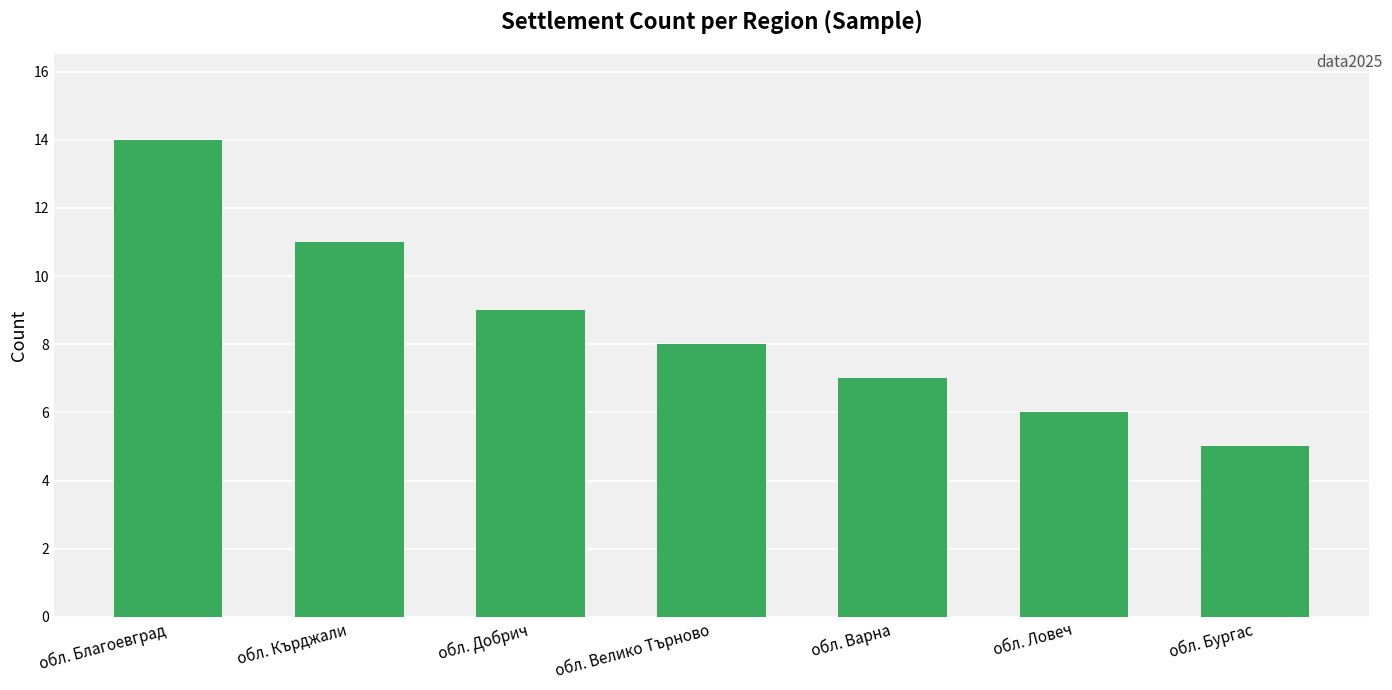

True or false: the data shows 5 at обл. Добрич.

False